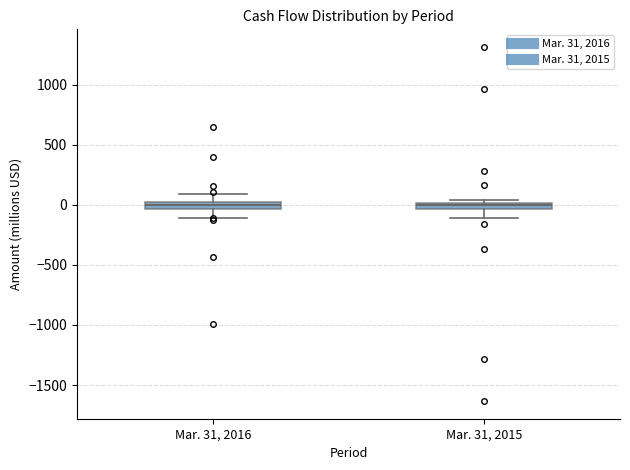

Where does the lower whisker of the box for Mar. 31, 2016 end on the y-axis? The values are not printed on the chart, so give them approximately, as read against the axis.

-100